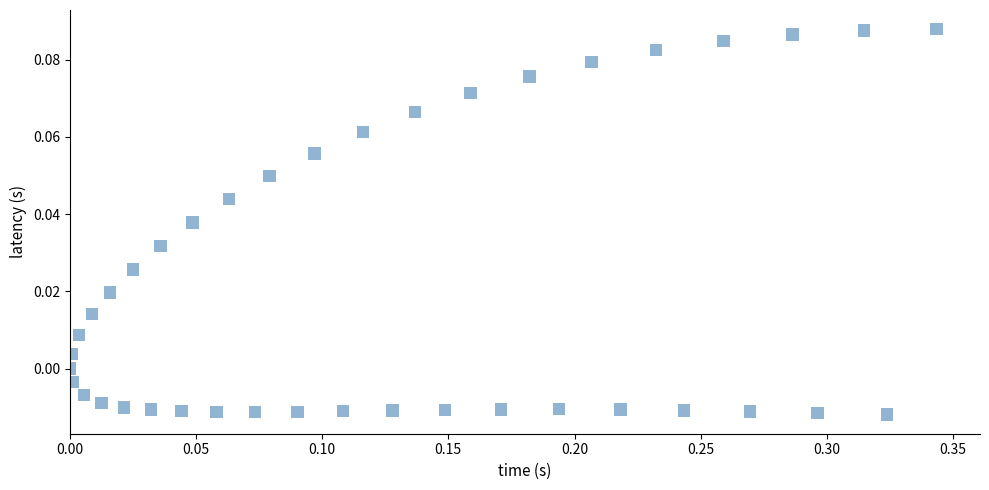

What is the range of X values (max minus min)?

0.3